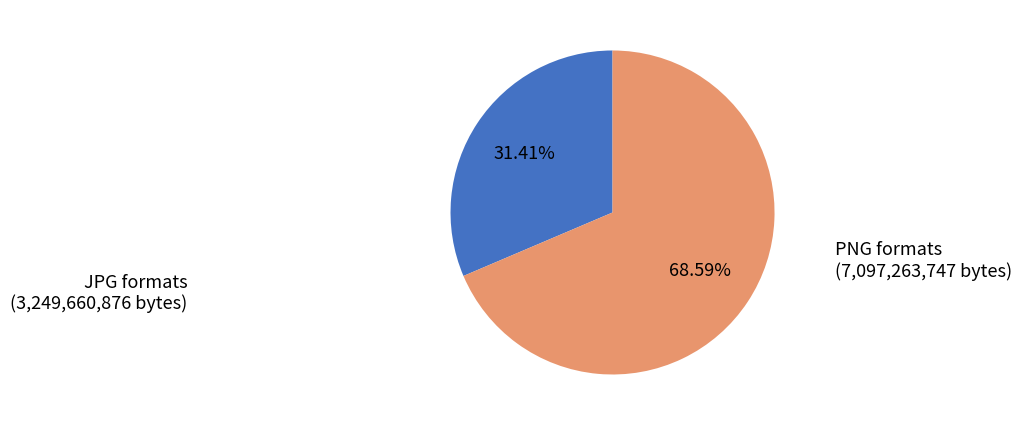

Between JPG formats and PNG formats, which is larger?

PNG formats